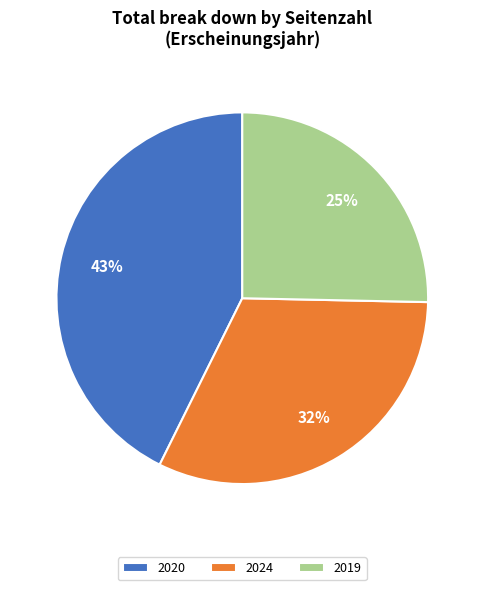

Approximately how many times larger is the value at 2020 compared to 2019?

1.7